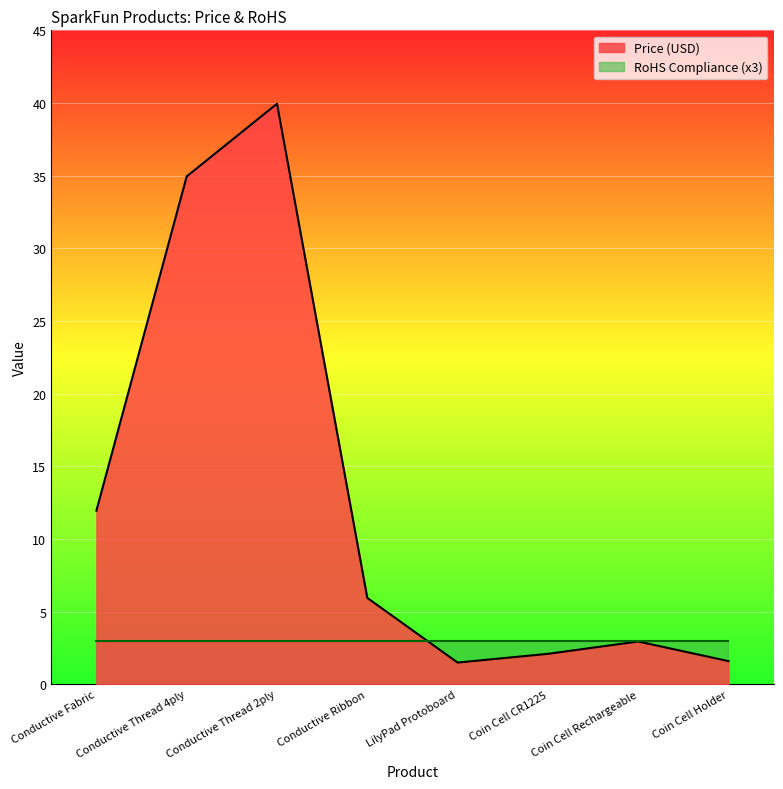

At which label does the data first exceed 5?

Conductive Fabric